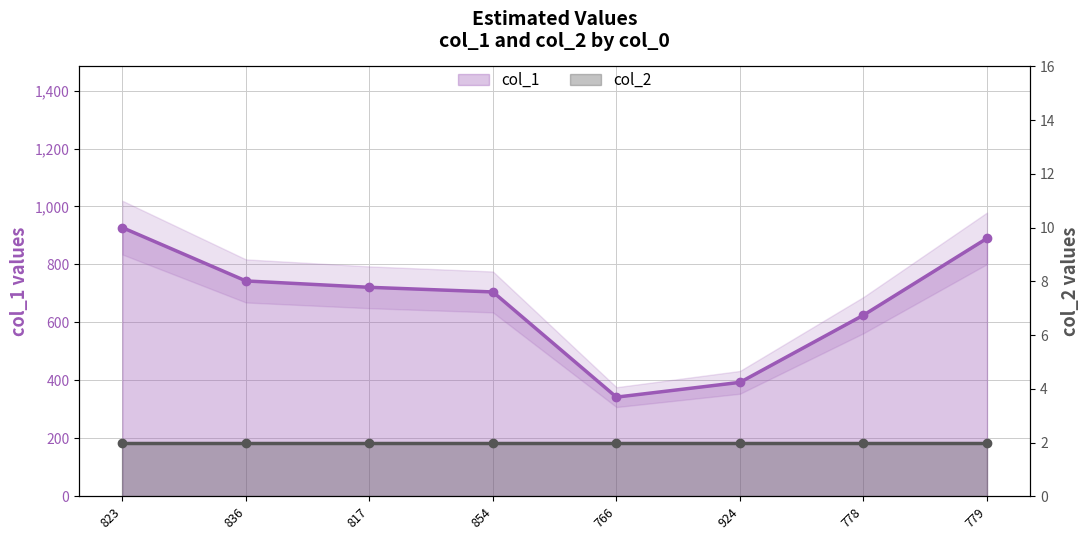

Which series has the largest range (max minus min)?

col_1